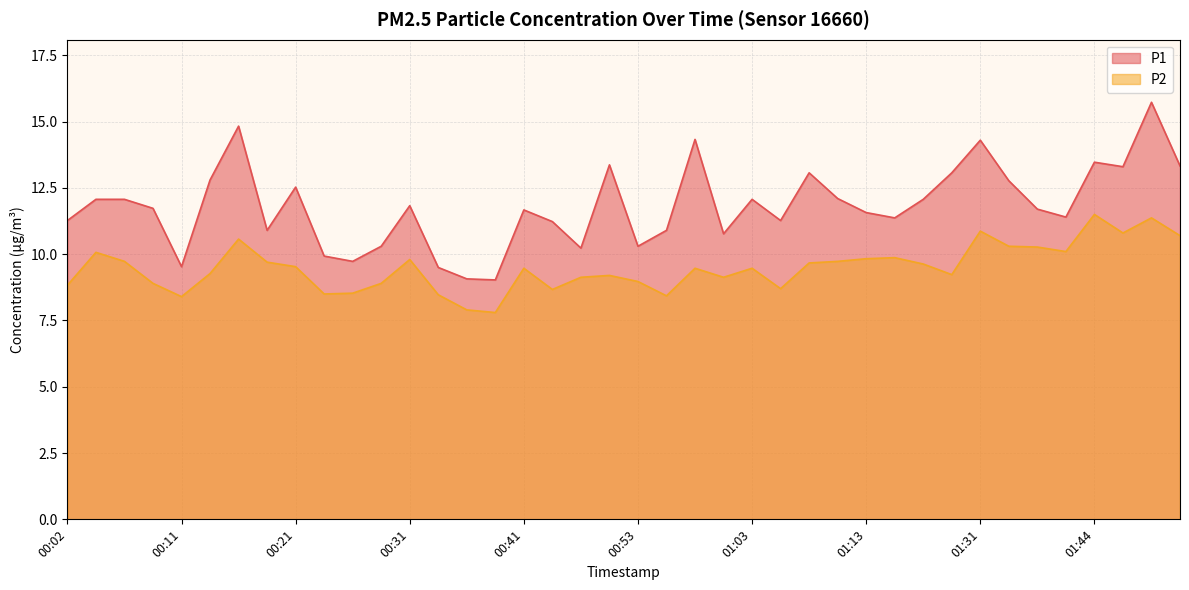

What is the average value of the P2 series?

9.5